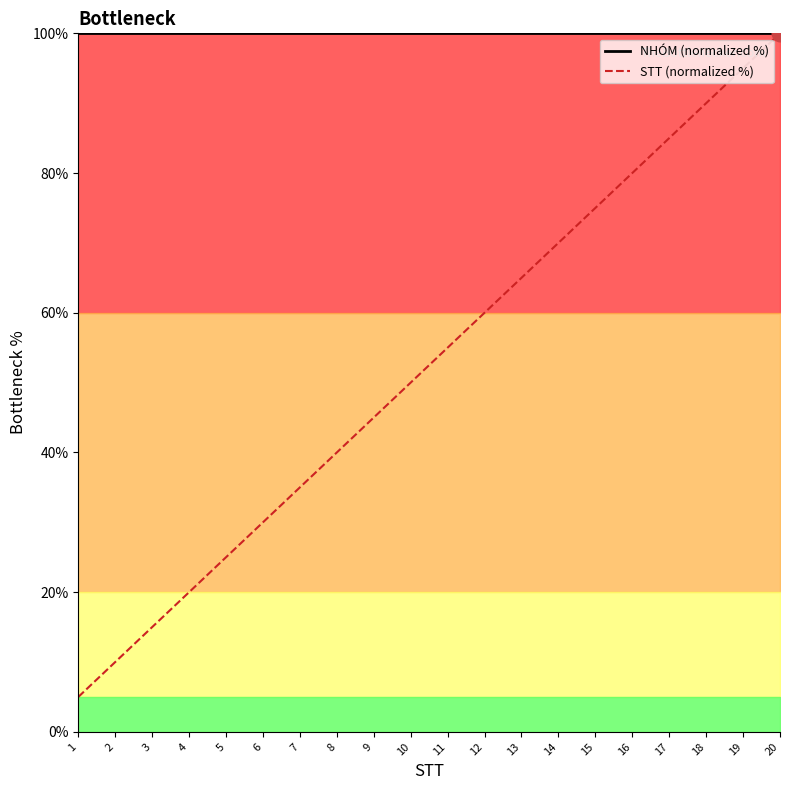

True or false: STT (normalized %) and NHÓM (normalized %) intersect in this chart.

False